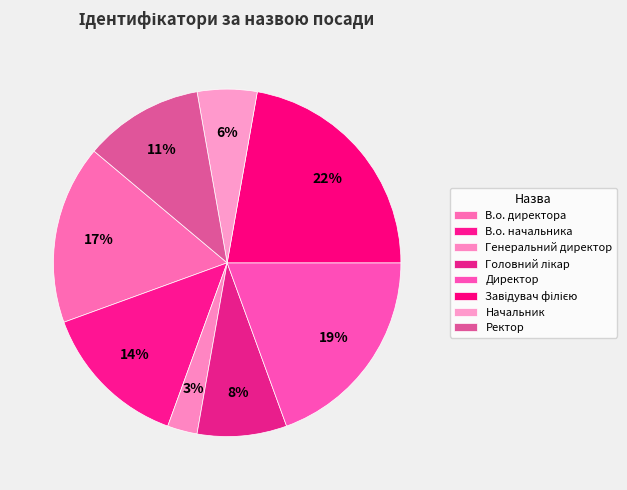

Is there a majority slice in this chart?

No